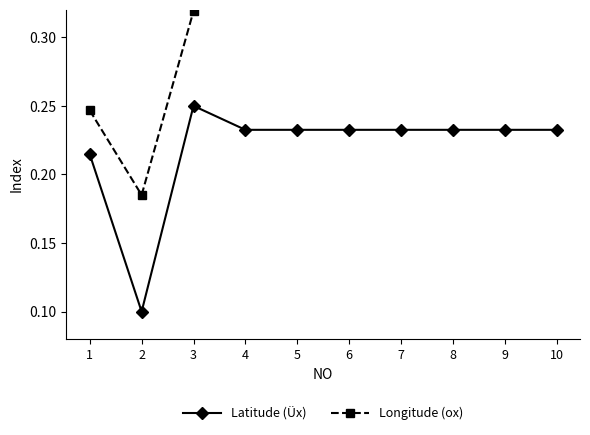

What is the value of the Longitude (ox) point at the 3rd from the left?

0.3